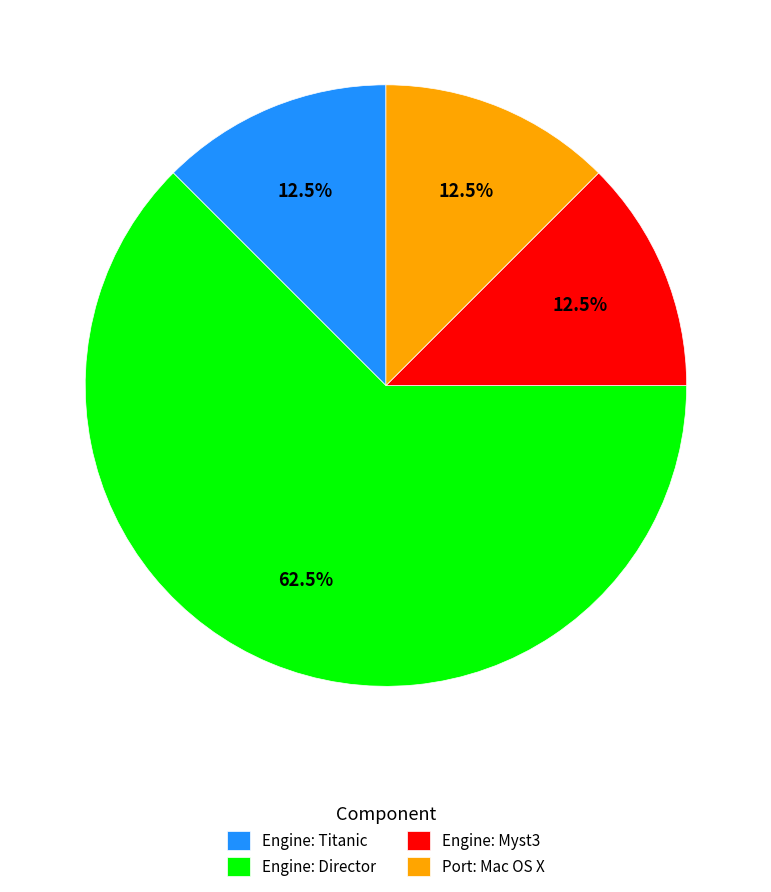

How many segments does this pie chart have?

4